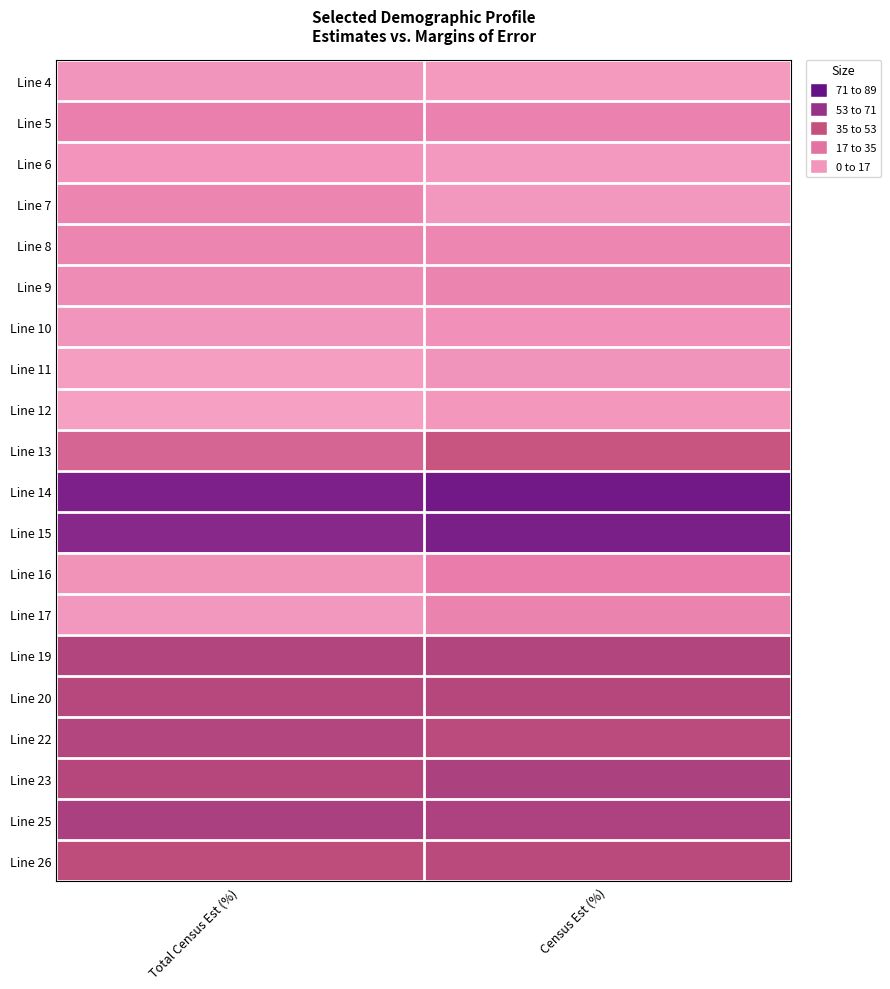

At which category does the chart reach its minimum across all series?

Total Census Est (%)